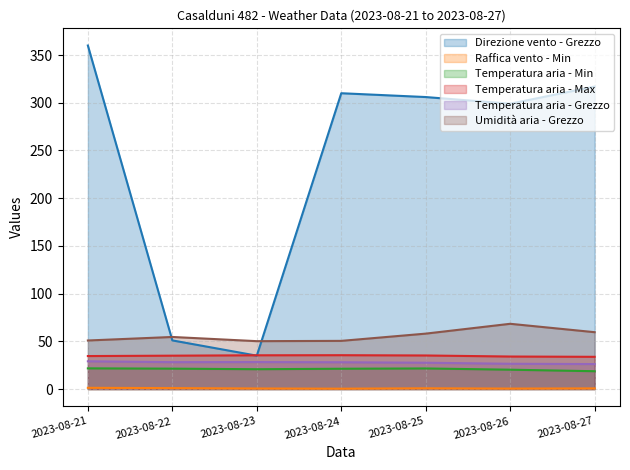

How many series are shown in this chart?

6